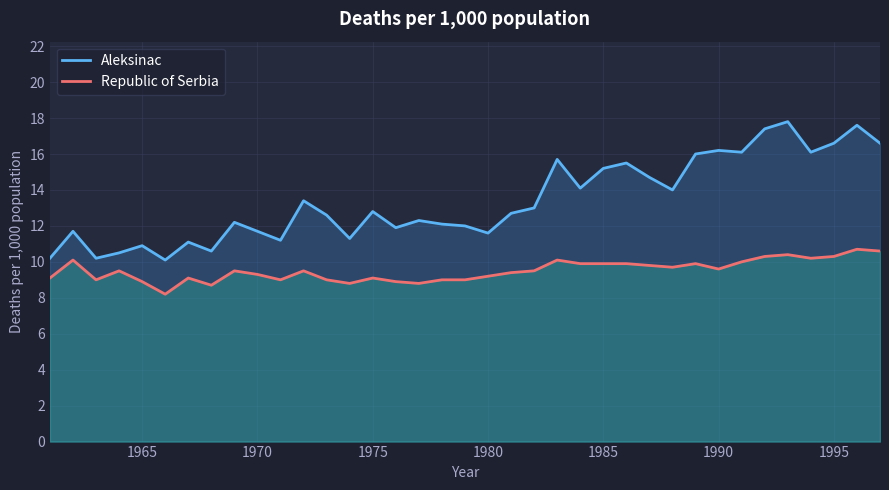

Which series has the widest spread of values?

Aleksinac